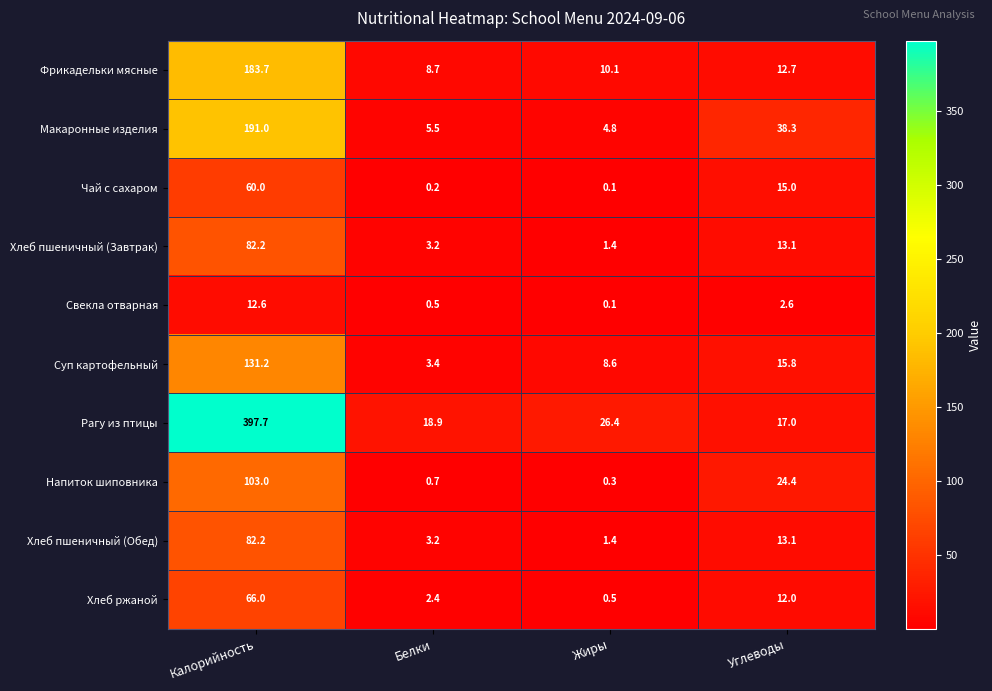

What is the difference between the second highest and second lowest values in the Хлеб пшеничный (Завтрак) series?

9.9